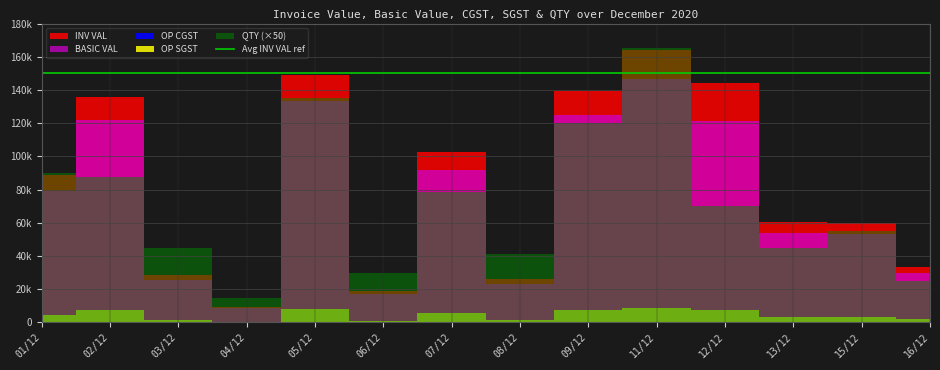

What position from the left is 04/12?

4